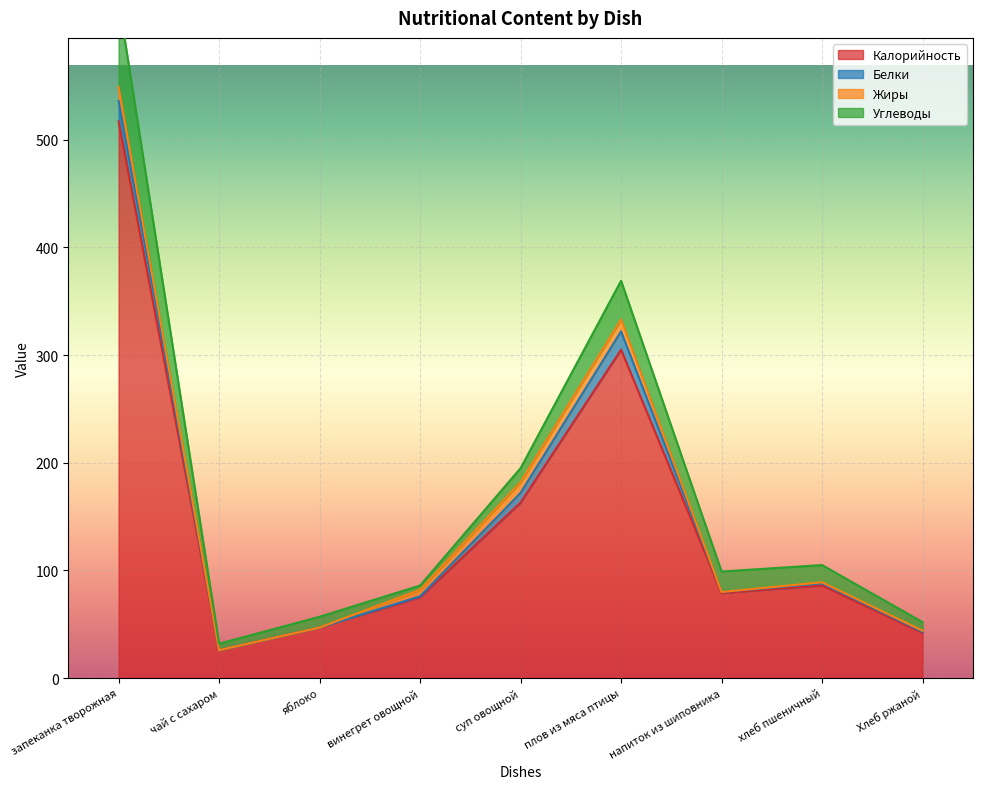

Reading left to right, list all the values displayed in this chart.

Калорийность: запеканка творожная=517	чай с сахаром=26	яблоко=47	винегрет овощной=75	суп овощной=163	плов из мяса птицы=305	напиток из шиповника=79	хлеб пшеничный=86	Хлеб ржаной=42
Белки: запеканка творожная=19	чай с сахаром=0	яблоко=0	винегрет овощной=1	суп овощной=9	плов из мяса птицы=17	напиток из шиповника=1	хлеб пшеничный=2	Хлеб ржаной=1
Жиры: запеканка творожная=13	чай с сахаром=0	яблоко=0	винегрет овощной=6	суп овощной=10	плов из мяса птицы=11	напиток из шиповника=0	хлеб пшеничный=1	Хлеб ржаной=1
Углеводы: запеканка творожная=81	чай с сахаром=6	яблоко=10	винегрет овощной=4	суп овощной=13	плов из мяса птицы=36	напиток из шиповника=19	хлеб пшеничный=16	Хлеб ржаной=8